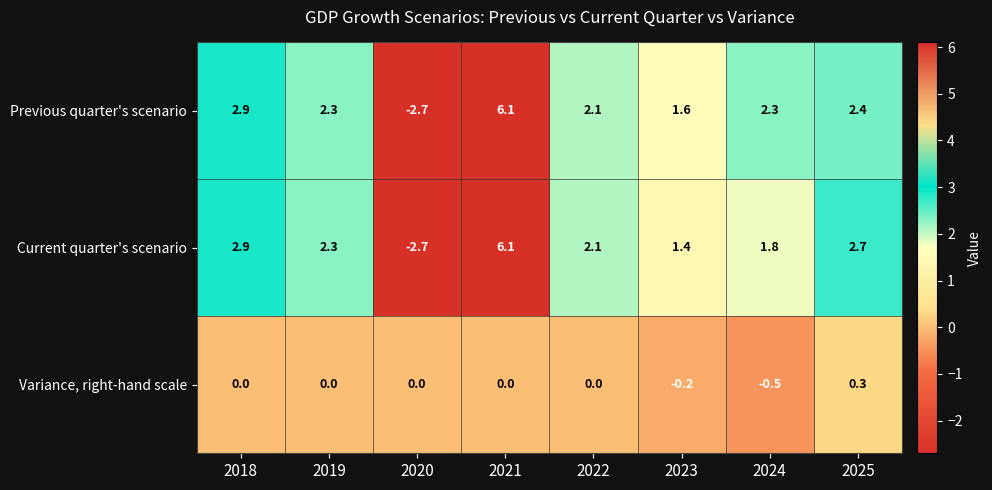

How many data points in Current quarter's scenario are less than 2?

3